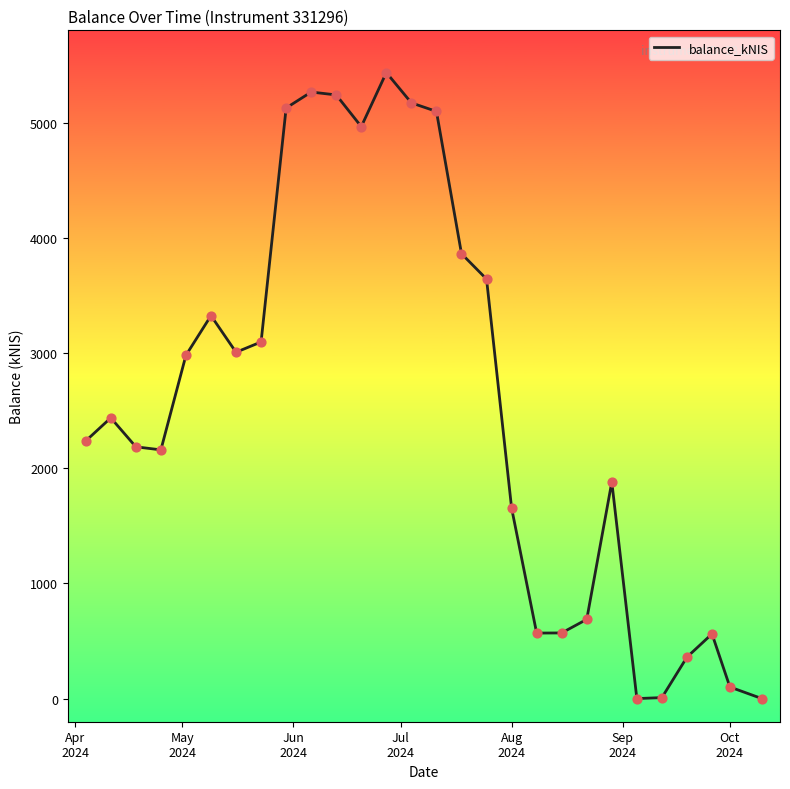

What is the difference between the maximum and minimum values?

5433.5